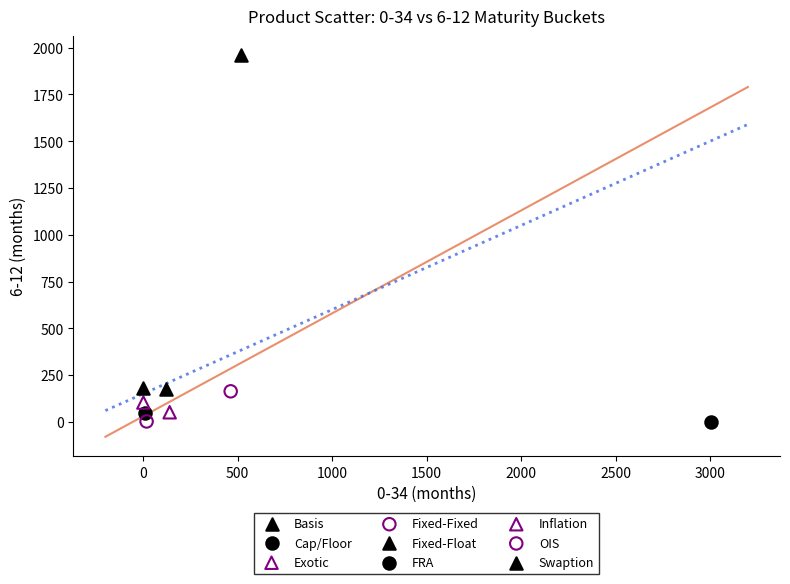

What are all the series names shown in the legend?

Basis, Cap/Floor, Exotic, Fixed-Fixed, Fixed-Float, FRA, Inflation, OIS, Swaption